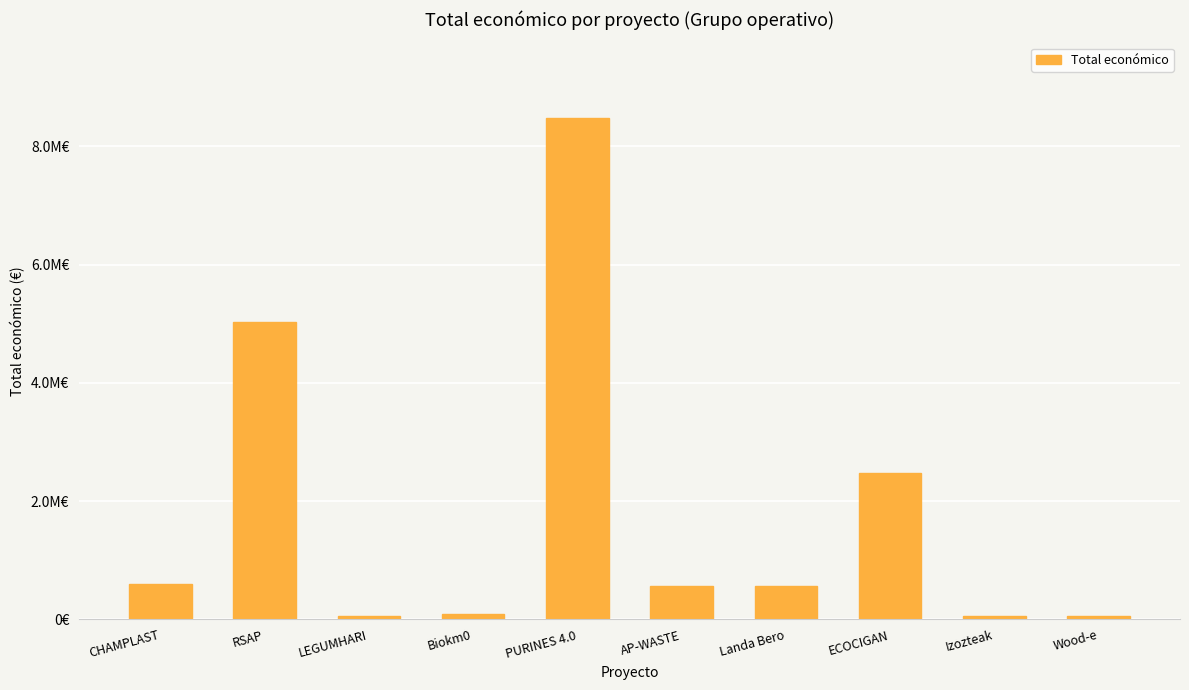

Rank the categories by value from highest to lowest.

PURINES 4.0, RSAP, ECOCIGAN, CHAMPLAST, Landa Bero, AP-WASTE, Biokm0, LEGUMHARI, Izozteak, Wood-e